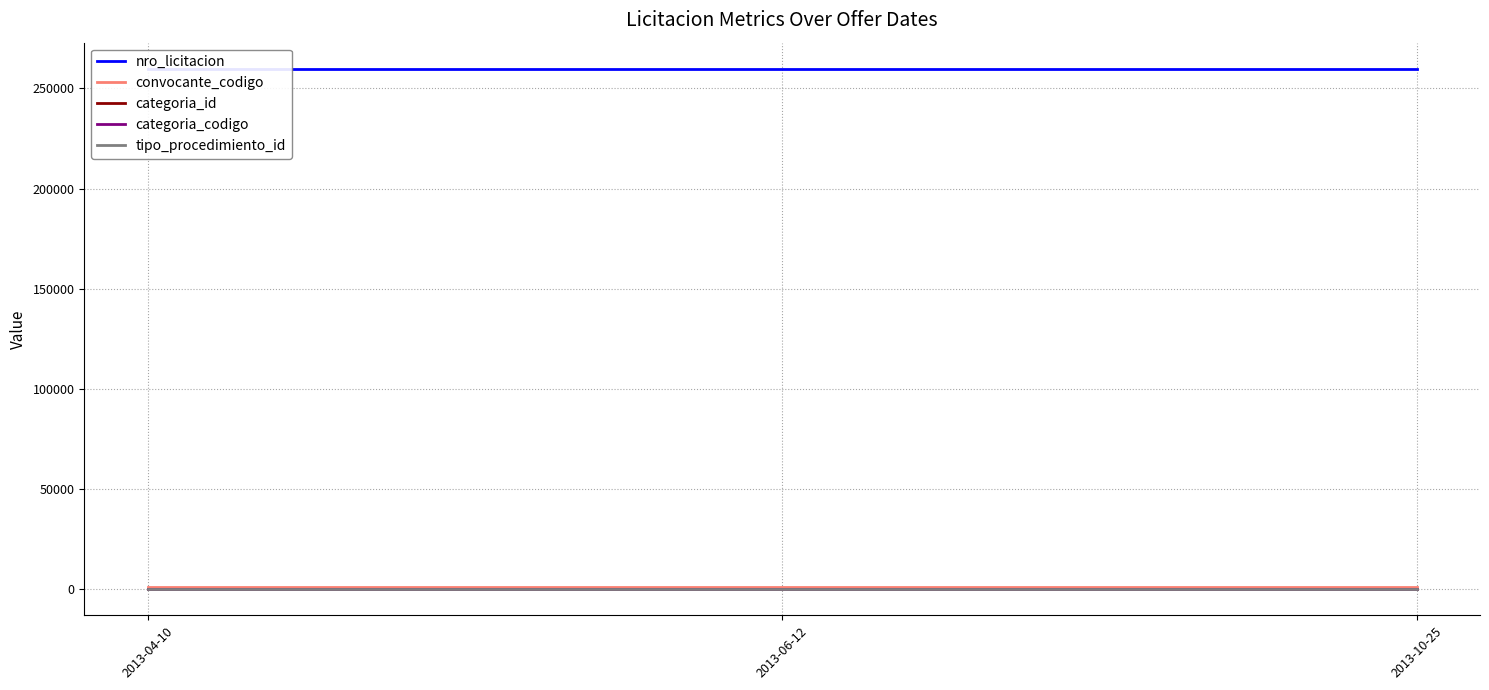

Which category has the lowest value across all series?

2013-04-10